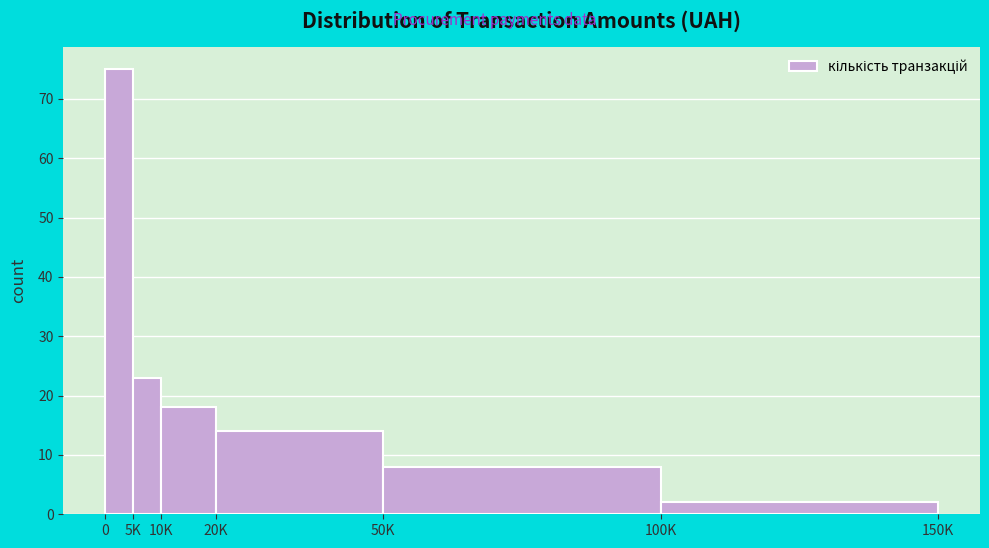

Reading left to right, transcribe all the data shown in this chart.

0=75	5K=23	10K=18	20K=14	50K=8	100K=2